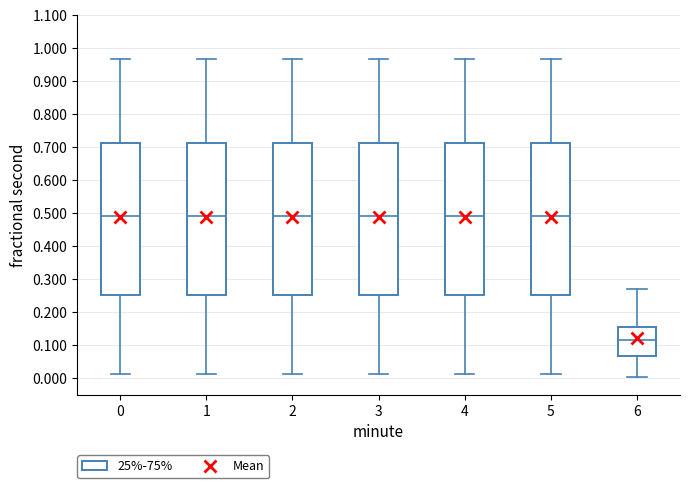

Reading left to right, read every box against the y-axis: the position of its median line, the range the box covers, and the ends of its whiskers. The values are not printed on the chart, so give them approximately, as read against the axis.

0: median 0.49, box 0.25 to 0.71, whiskers 0.01 to 0.97
1: median 0.49, box 0.25 to 0.71, whiskers 0.01 to 0.97
2: median 0.49, box 0.25 to 0.71, whiskers 0.01 to 0.97
3: median 0.49, box 0.25 to 0.71, whiskers 0.01 to 0.97
4: median 0.49, box 0.25 to 0.71, whiskers 0.01 to 0.97
5: median 0.49, box 0.25 to 0.71, whiskers 0.01 to 0.97
6: median 0.11, box 0.07 to 0.16, whiskers 0.00 to 0.27